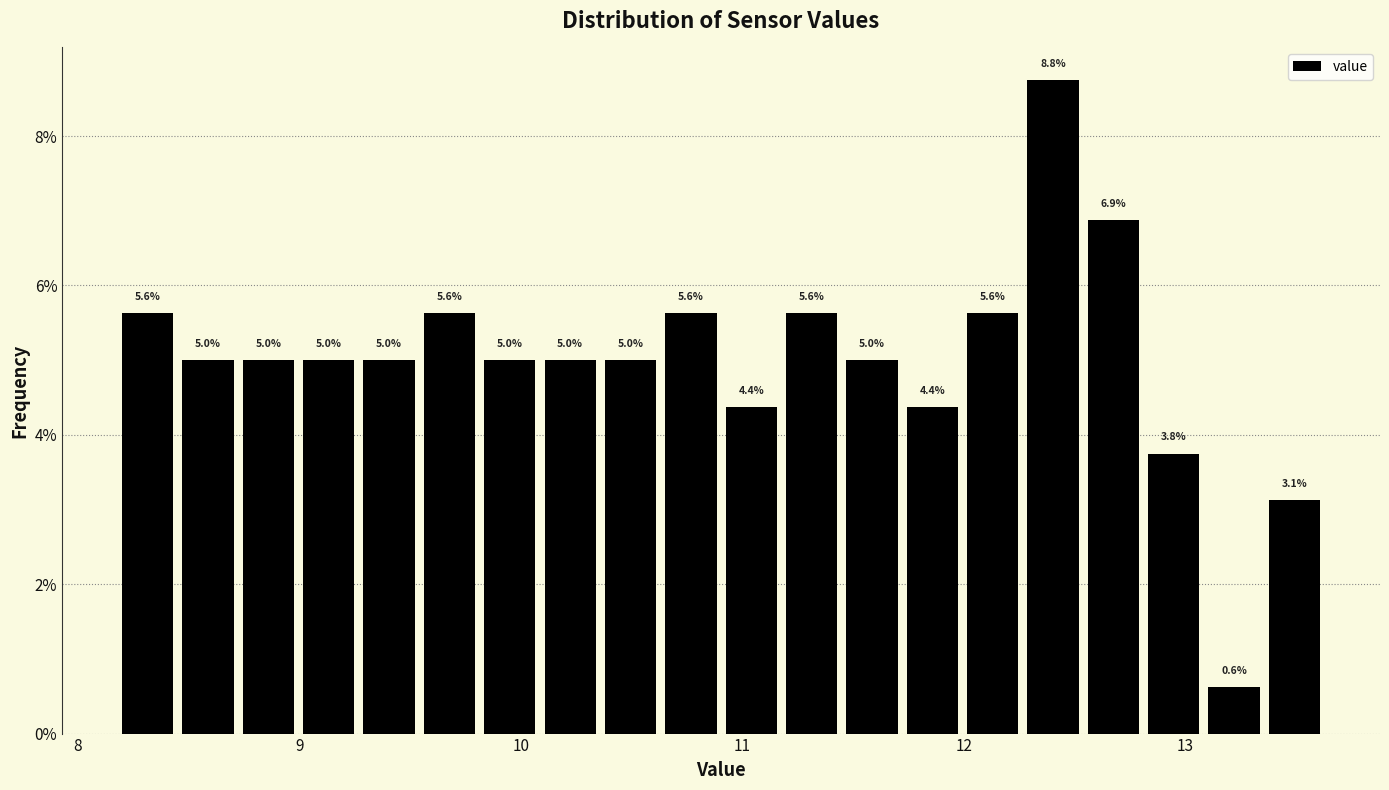

Around what value on the x-axis is the tallest bar? Give the approximate position of its centre, as read against the axis.

12.4